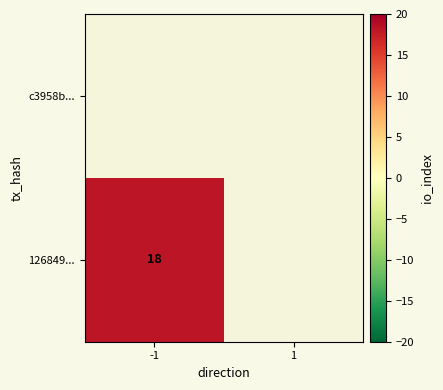

Which series has the widest spread of values?

126849...